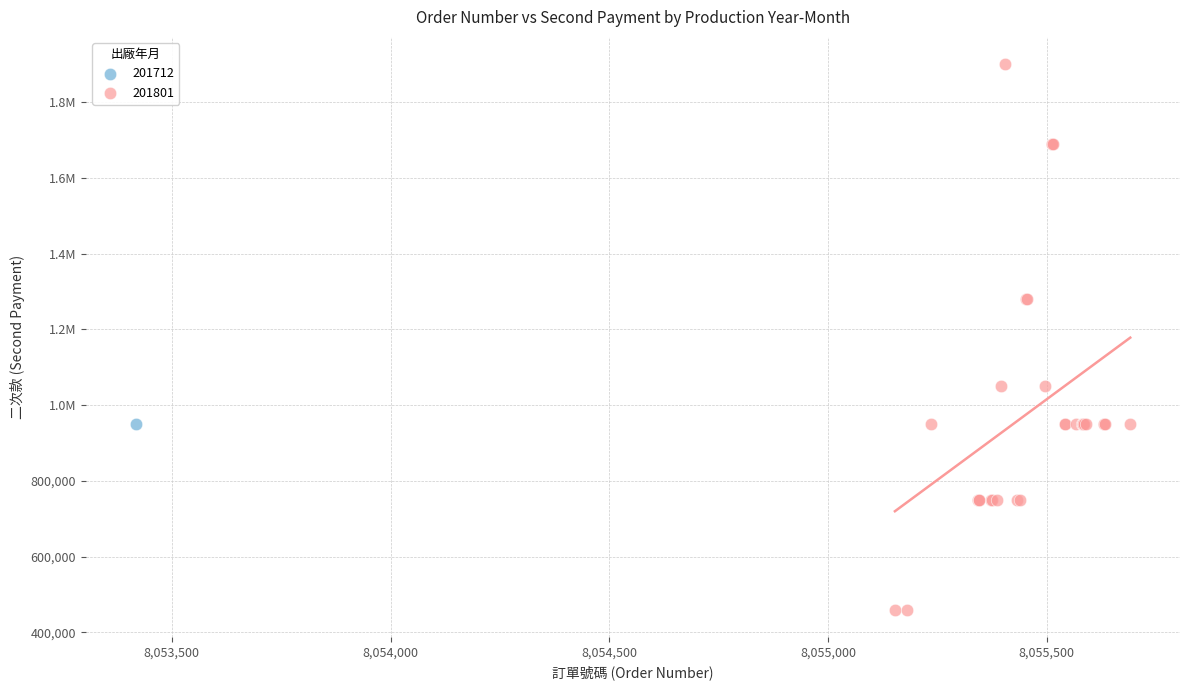

What are all the series names shown in the legend?

201712, 201801